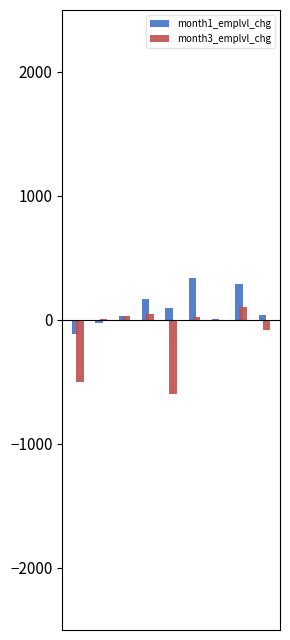

The month1_emplvl_chg series shows 93 at 4. True or false?

True